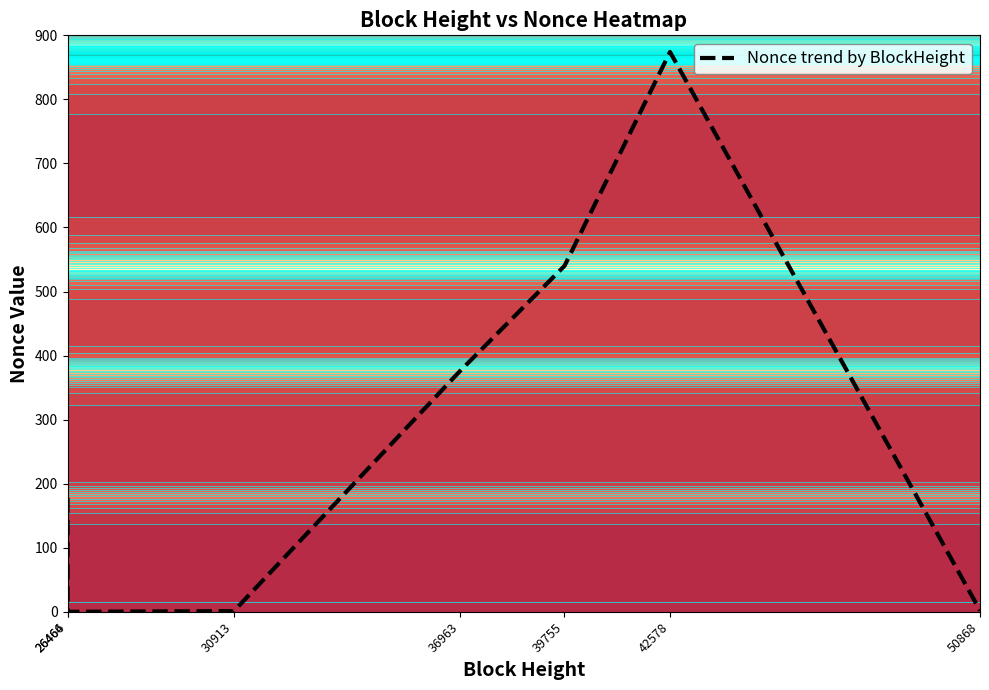

How many values are below 178?

3